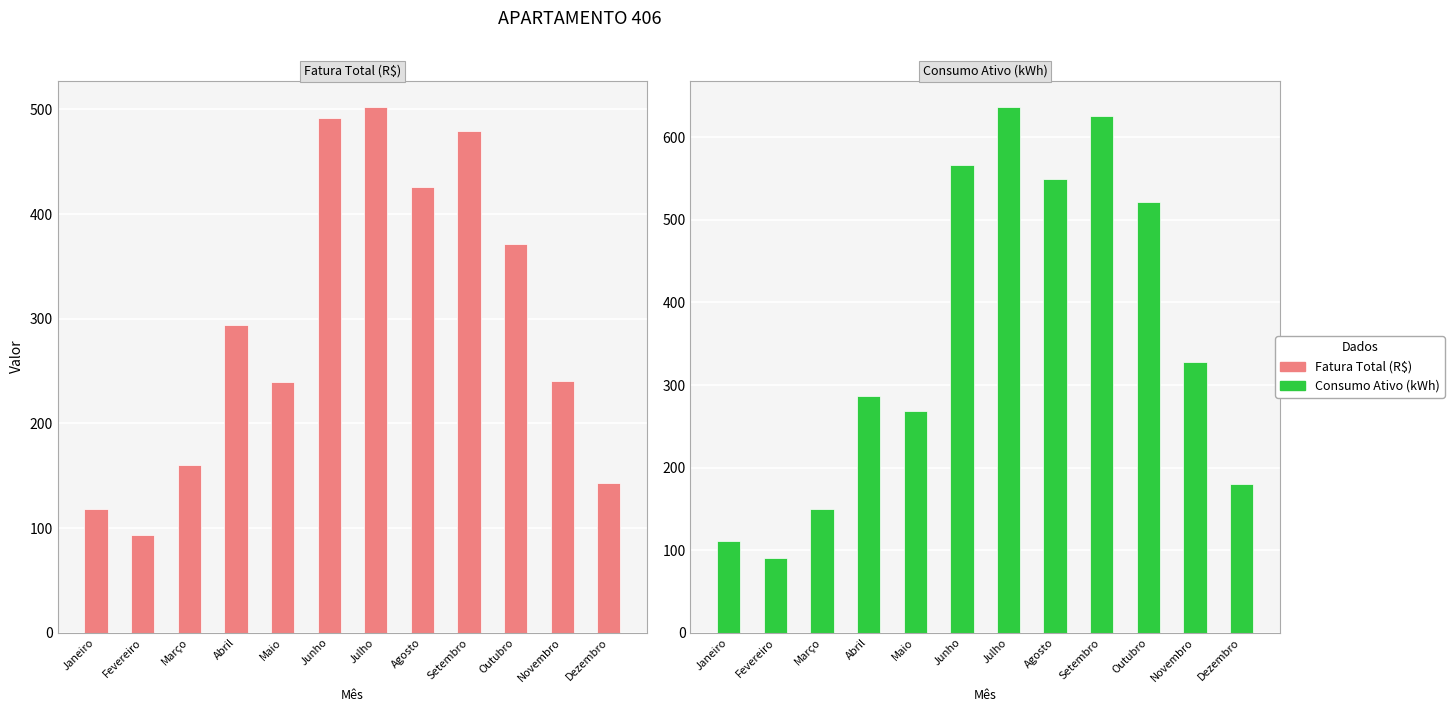

How many series are shown in this chart?

2